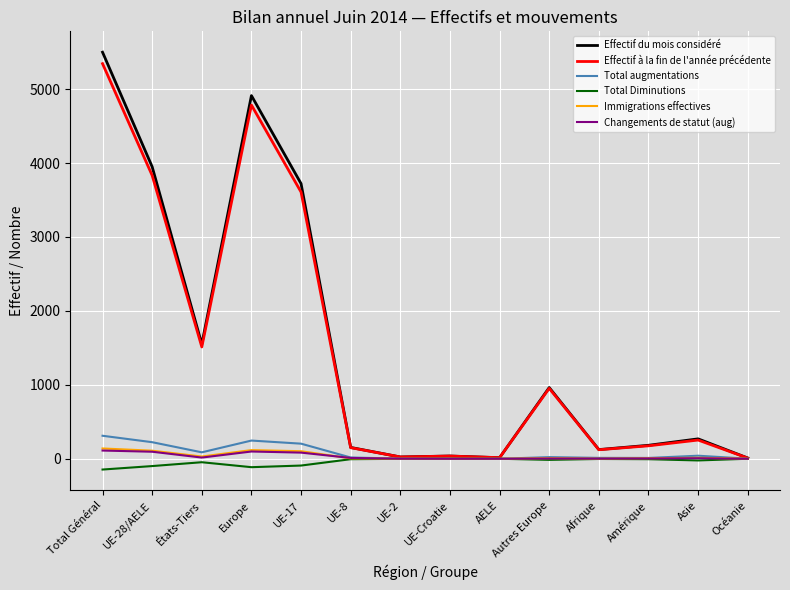

Which series changed the most between Autres Europe and Asie?

Effectif à la fin de l'année précédente